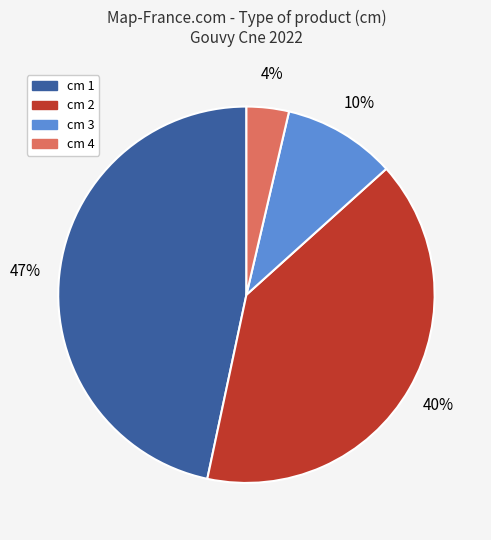

Does any single category account for the majority?

No